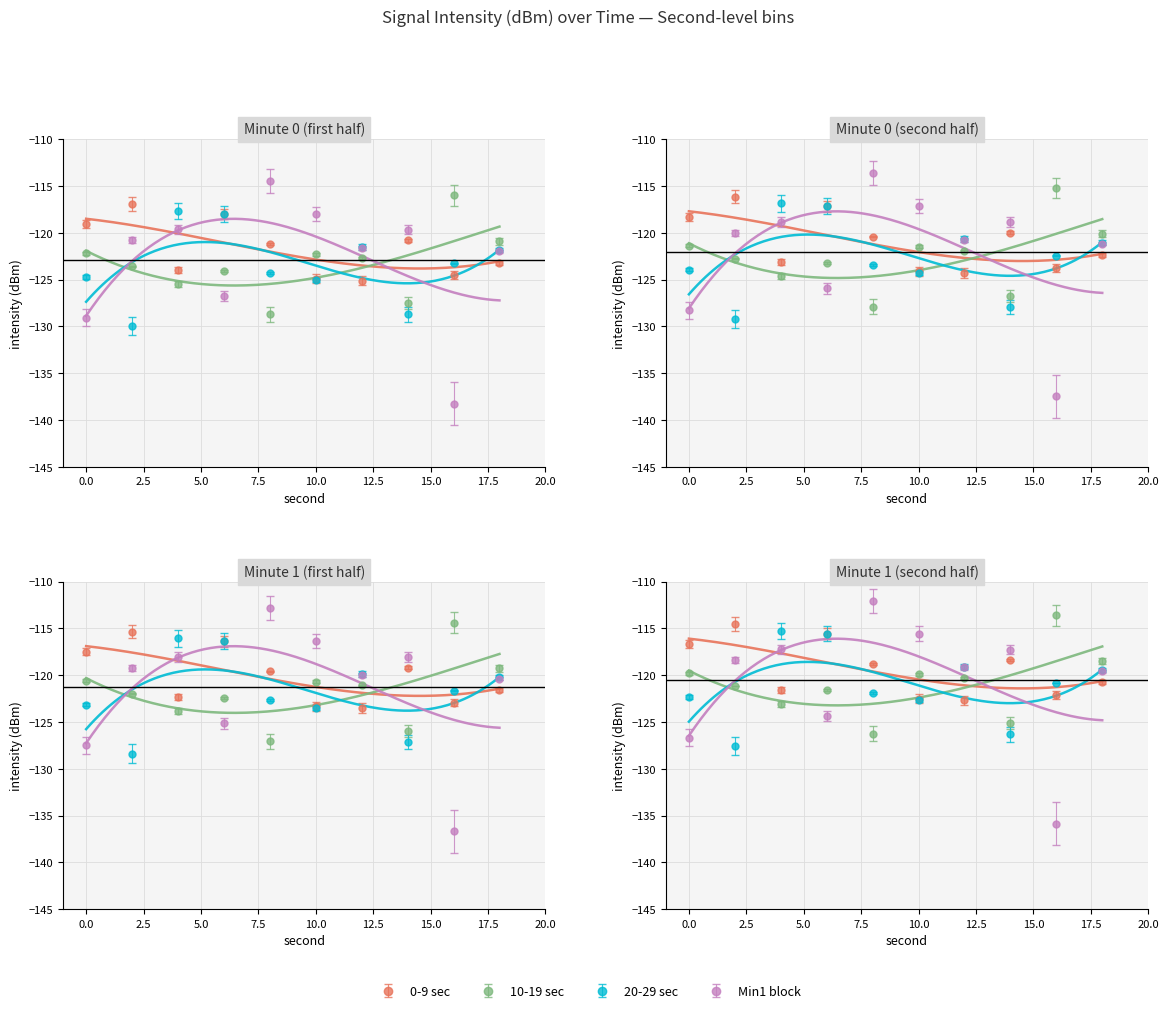

In Min1 block, how many points are higher than both neighbors (excluding endpoints)?

3